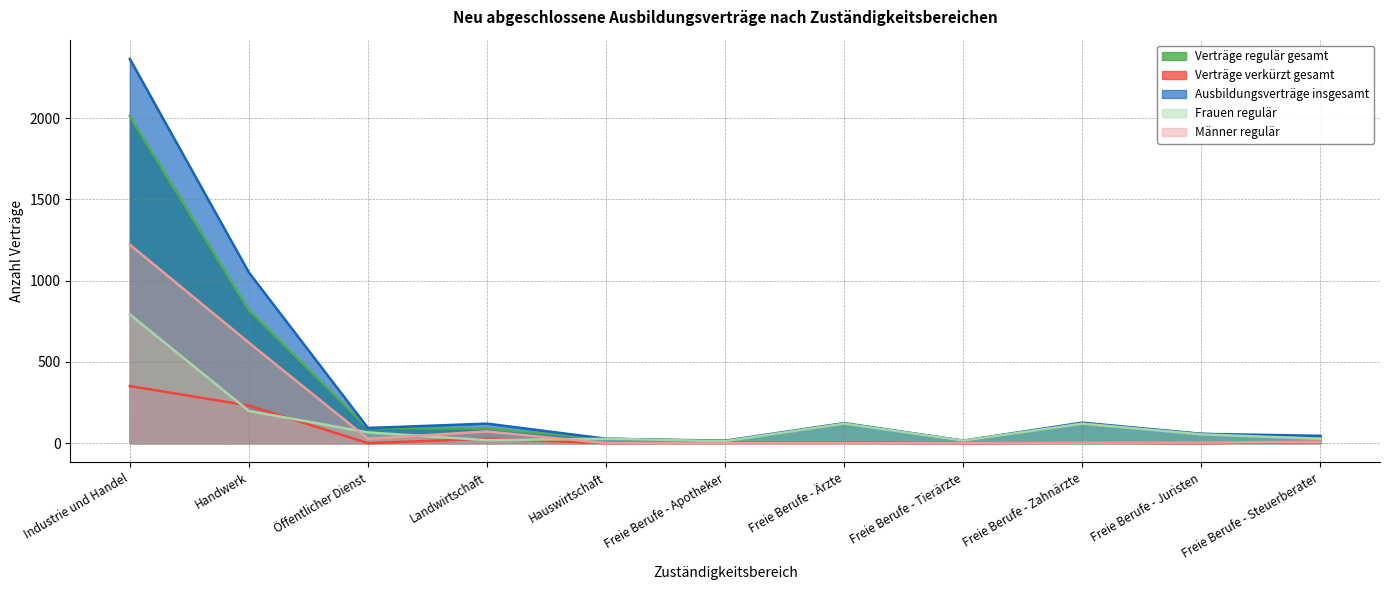

Reading left to right, what are all the values shown in this chart?

Verträge regulär gesamt: 2013	819	93	90	27	12	120	15	120	57	36
Verträge verkürzt gesamt: 351	231	0	27	0	3	3	0	3	0	9
Ausbildungsverträge insgesamt: 2364	1050	93	120	27	15	123	15	126	57	45
Frauen regulär: 792	198	66	18	27	12	120	15	120	54	27
Männer regulär: 1221	618	27	72	0	0	0	0	3	3	9